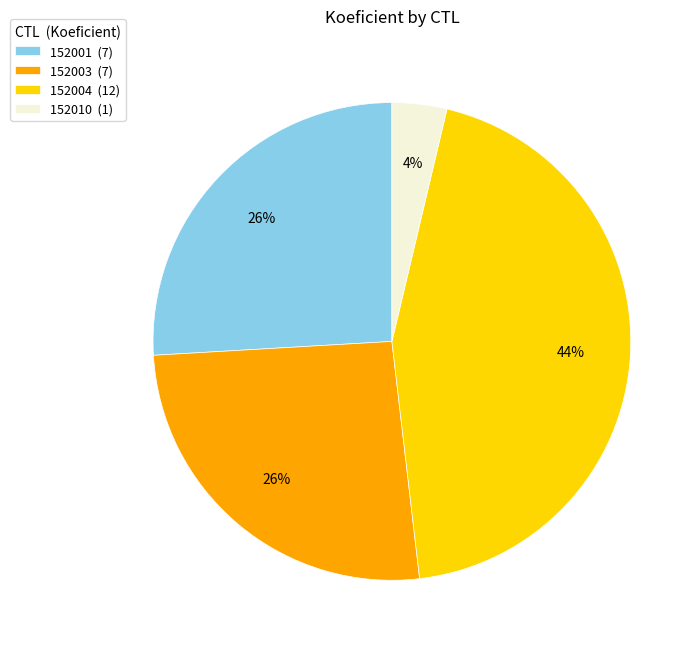

Do 152010 (1) and 152003 (7) together represent more than half of the pie?

No